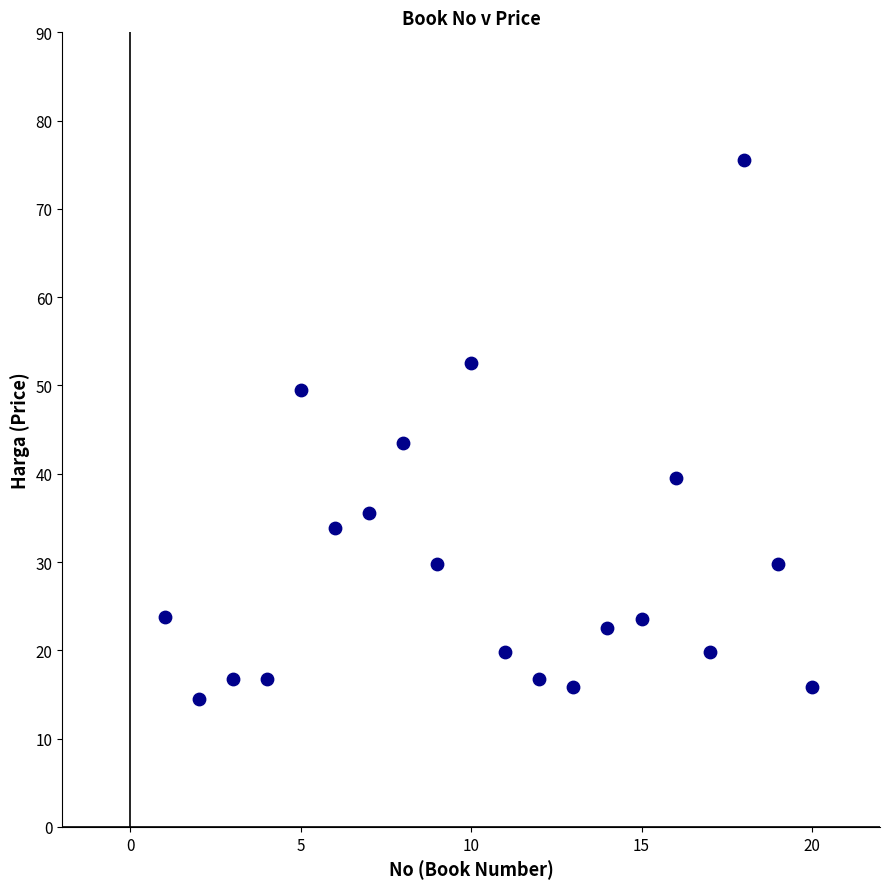

What is the range of Y values (max minus min)?

61.0